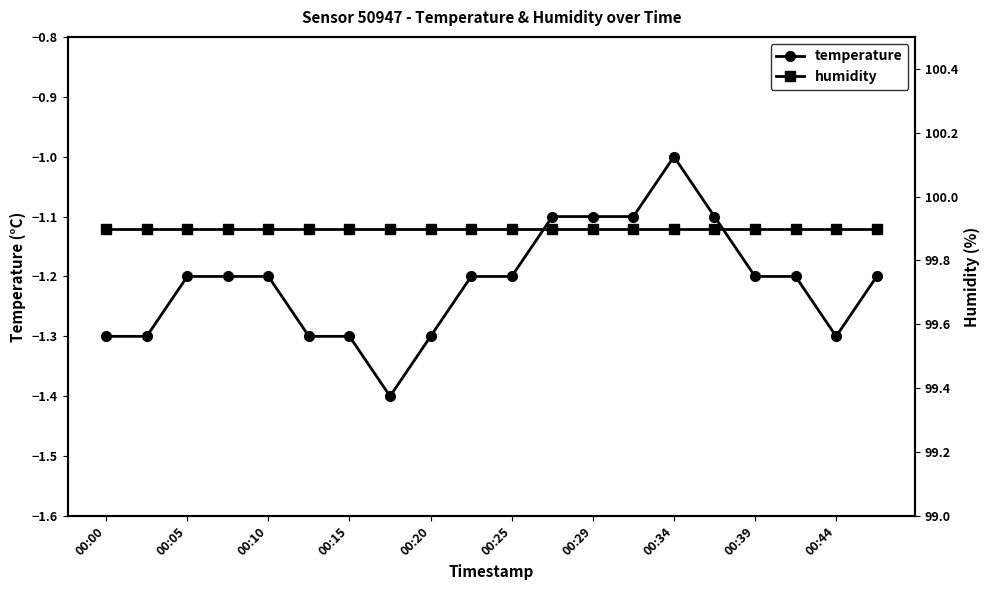

True or false: temperature has a value of -2.2 at 00:25.

False